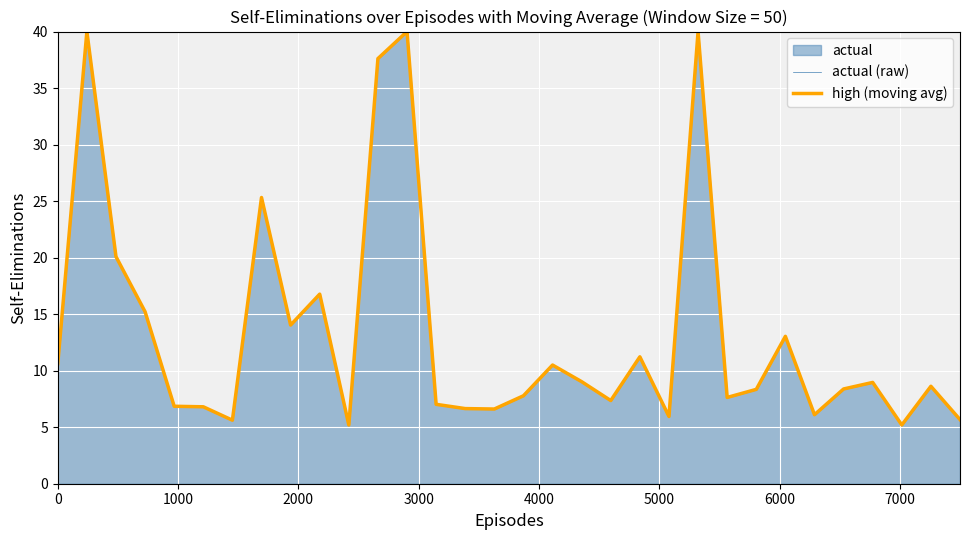

What is the difference between the maximum and minimum values in the actual (raw) series?

34.8